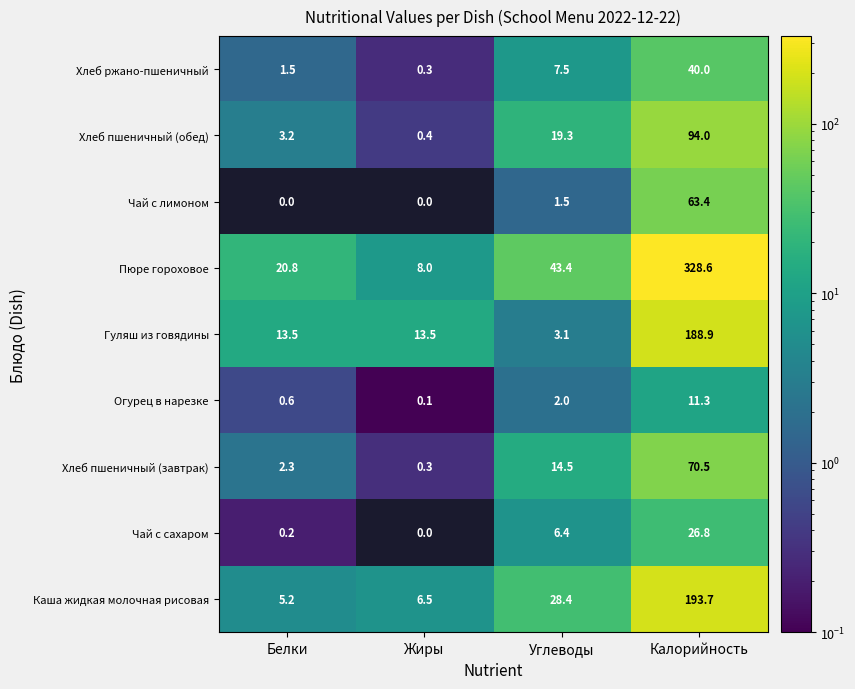

At which label does Каша жидкая молочная рисовая reach its peak?

Калорийность